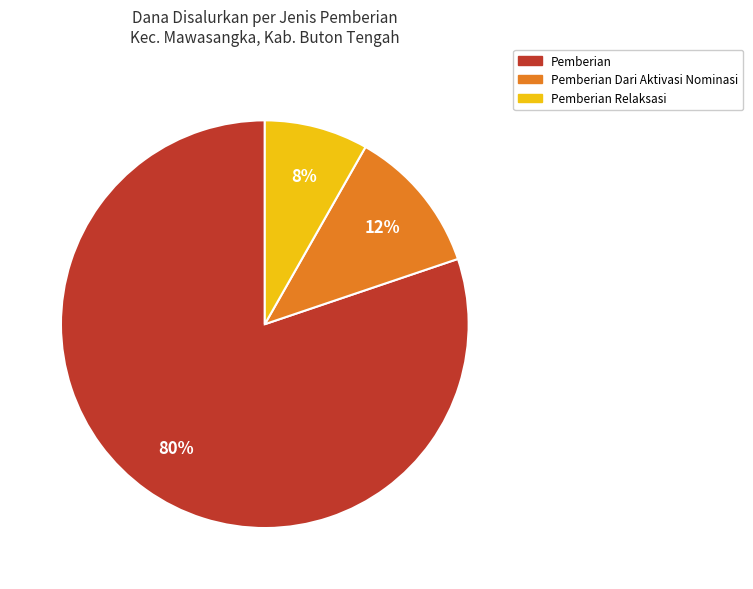

To the nearest percent, what is the average slice percentage?

33%